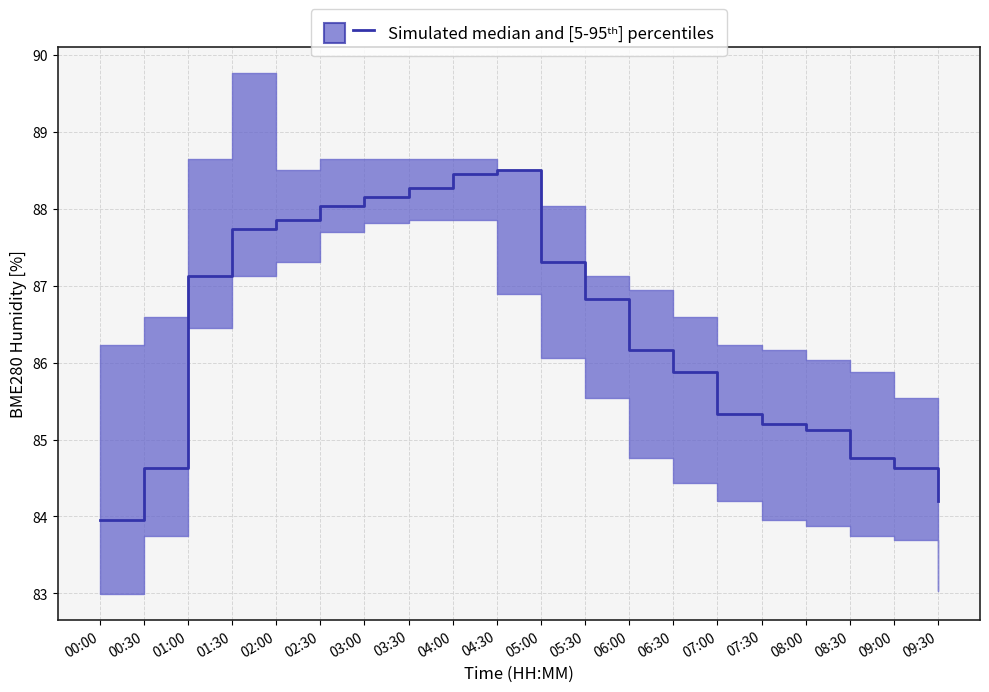

List the labels in order of BME280_humidity_p5 value, smallest first.

00:00, 09:30, 09:00, 00:30, 08:30, 08:00, 07:30, 07:00, 06:30, 06:00, 05:30, 05:00, 01:00, 04:30, 01:30, 02:00, 02:30, 03:00, 03:30, 04:00